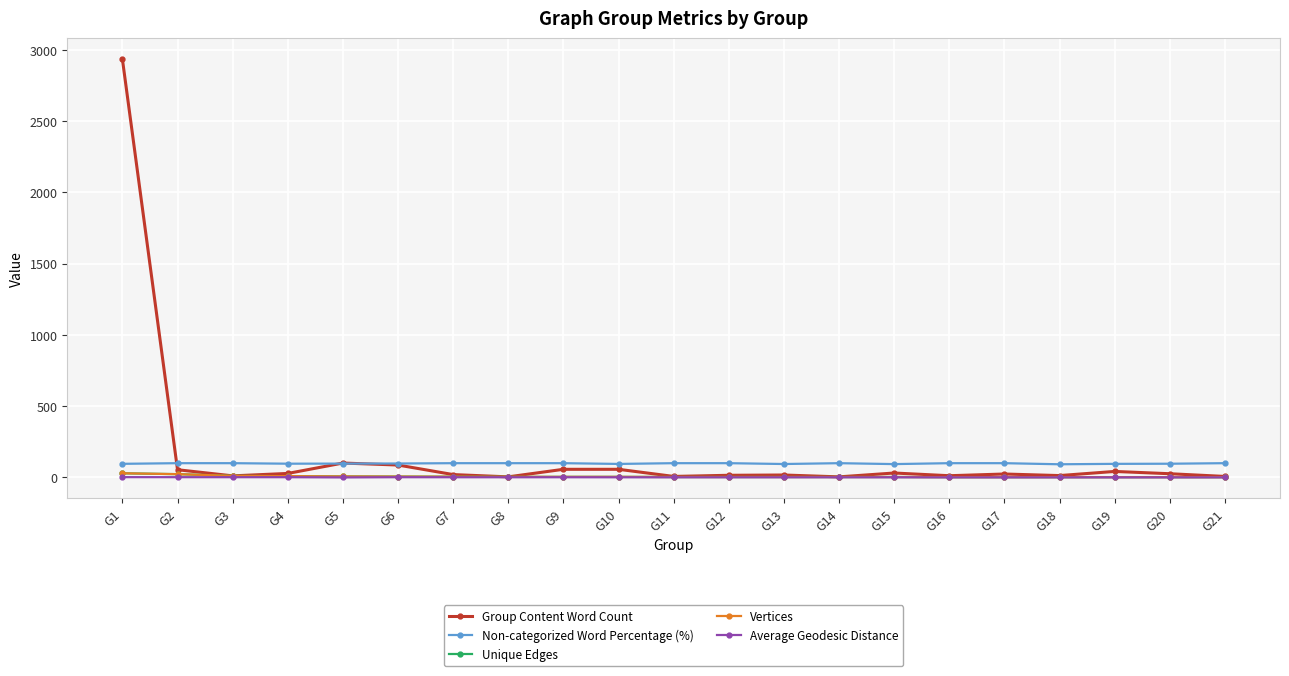

True or false: Vertices has more than 2 points higher than both neighbors.

False